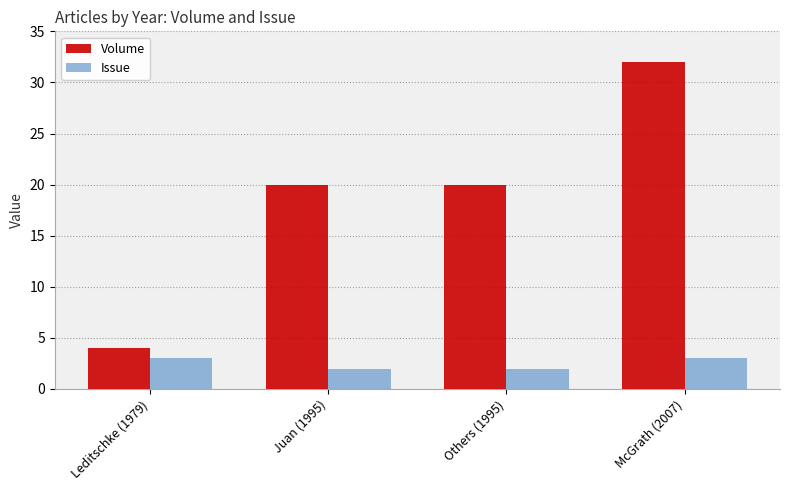

What is the highest value of the Volume series?

32